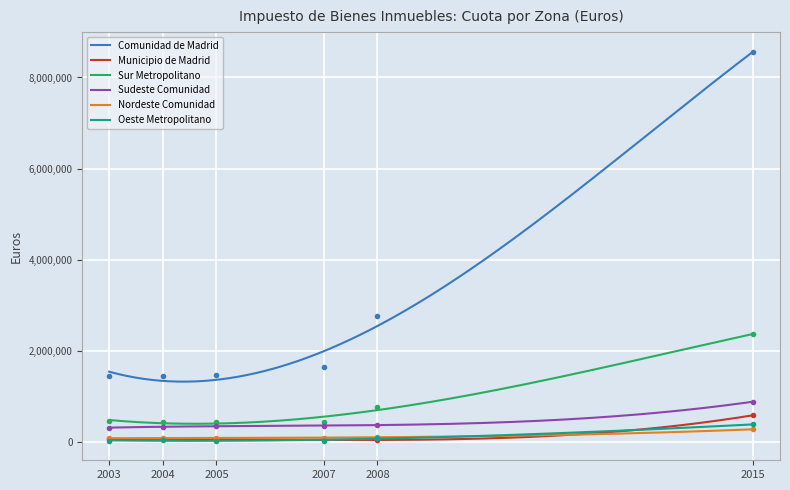

Rank the categories by Nordeste Comunidad value from highest to lowest.

2015, 2008, 2007, 2005, 2004, 2003